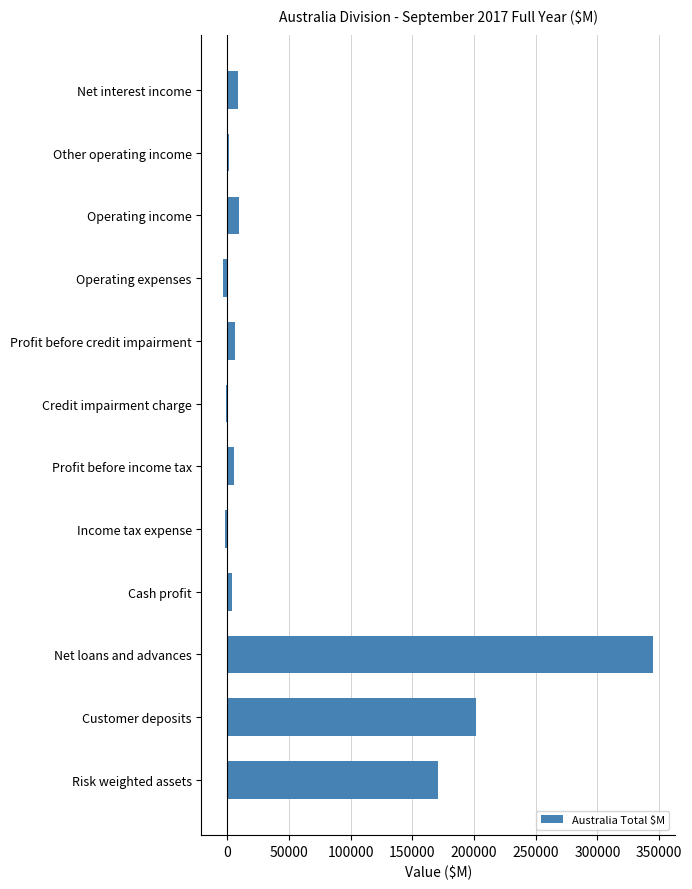

Is it true that the value at Net loans and advances is 345344?

True